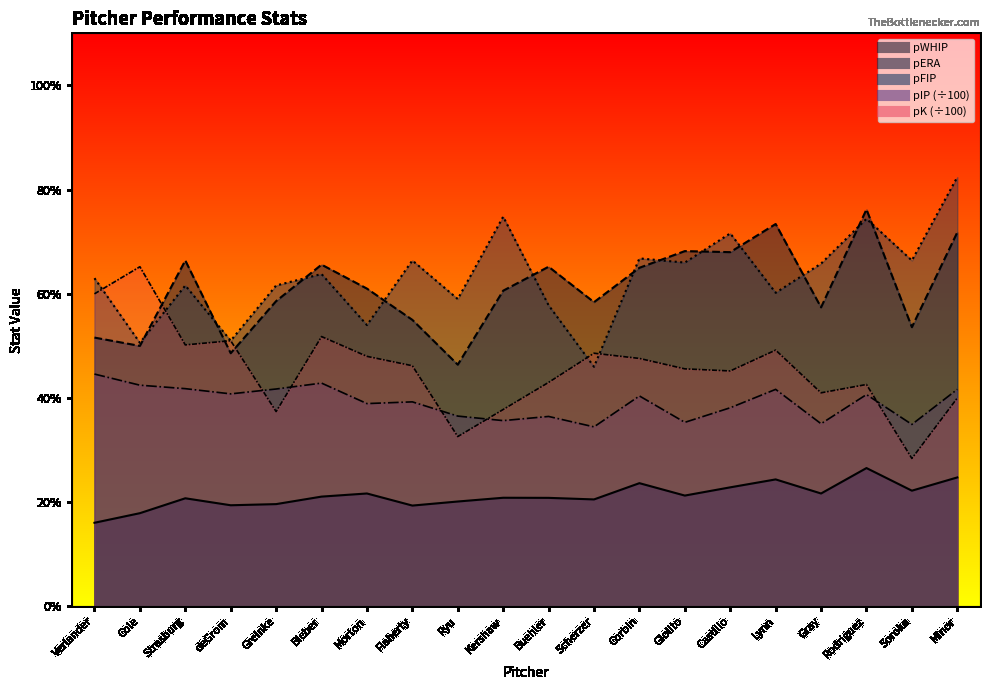

List the labels in order of pFIP value, smallest first.

Scherzer, Cole, deGrom, Morton, Buehler, Ryu, Lynn, Strasburg, Greinke, Verlander, Bieber, Gray, Giolito, Flaherty, Soroka, Corbin, Castillo, Rodriguez, Kershaw, Minor